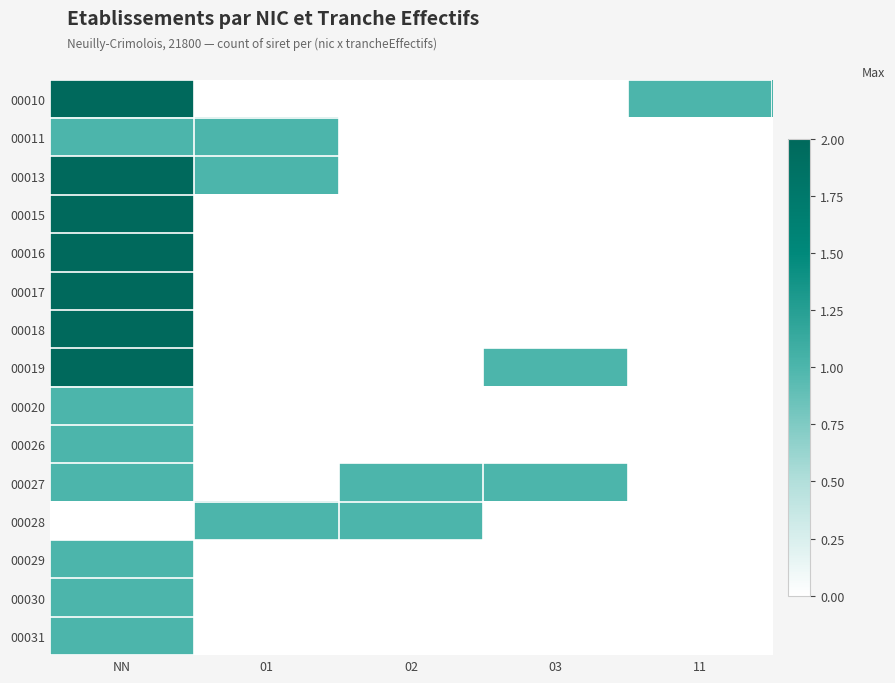

Which has a higher value, NN or 02?

NN